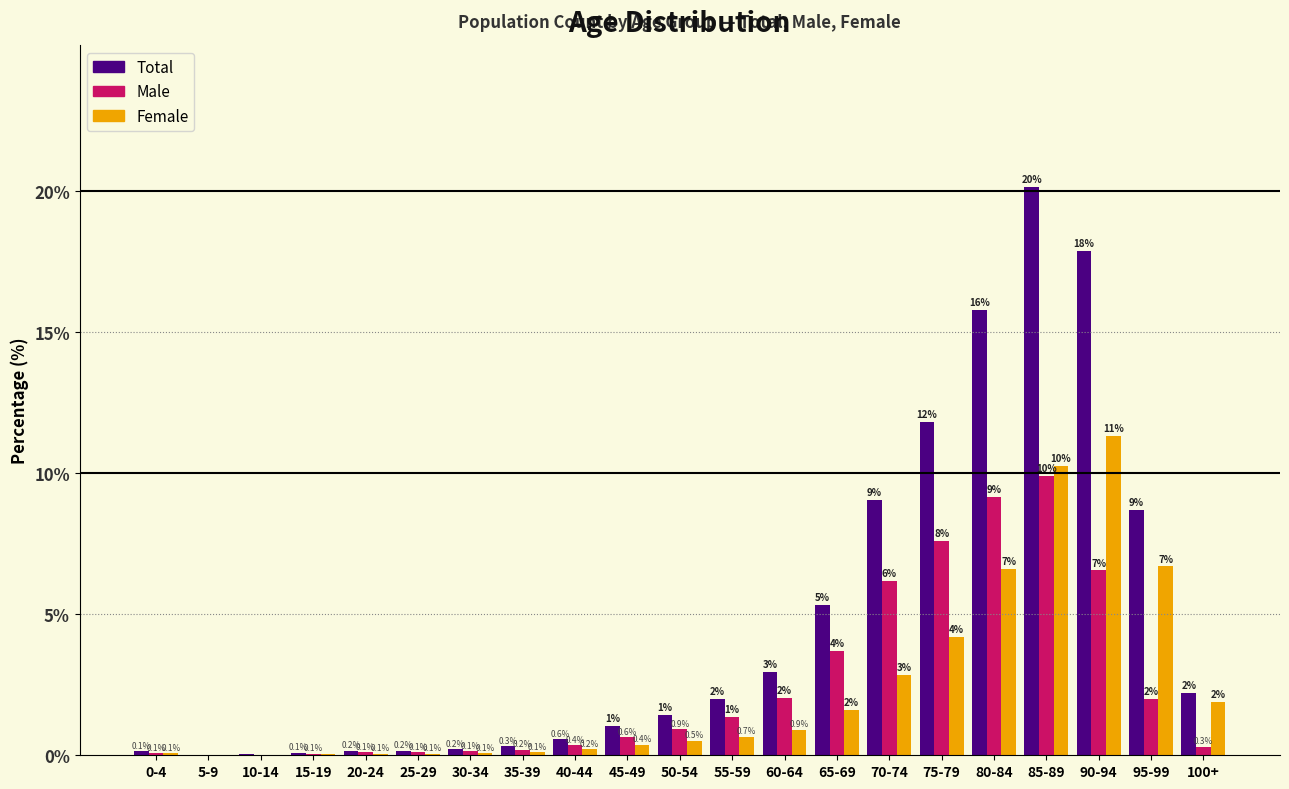

Read the Total value at 65-69.

5.3